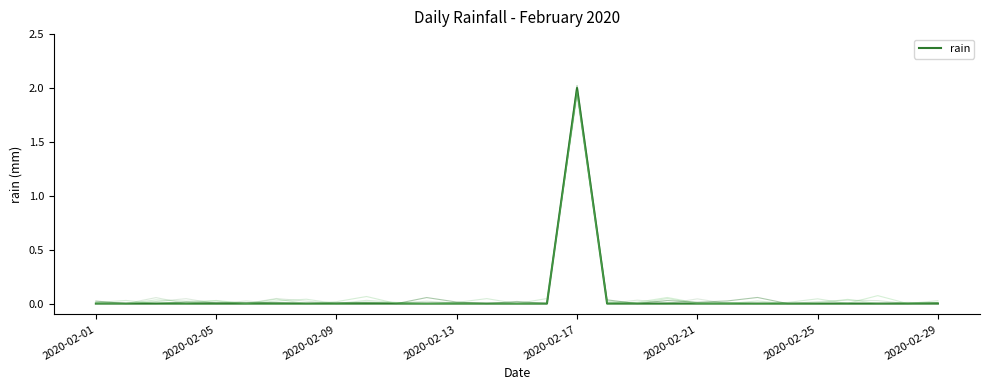

How many lines are shown in the chart?

1